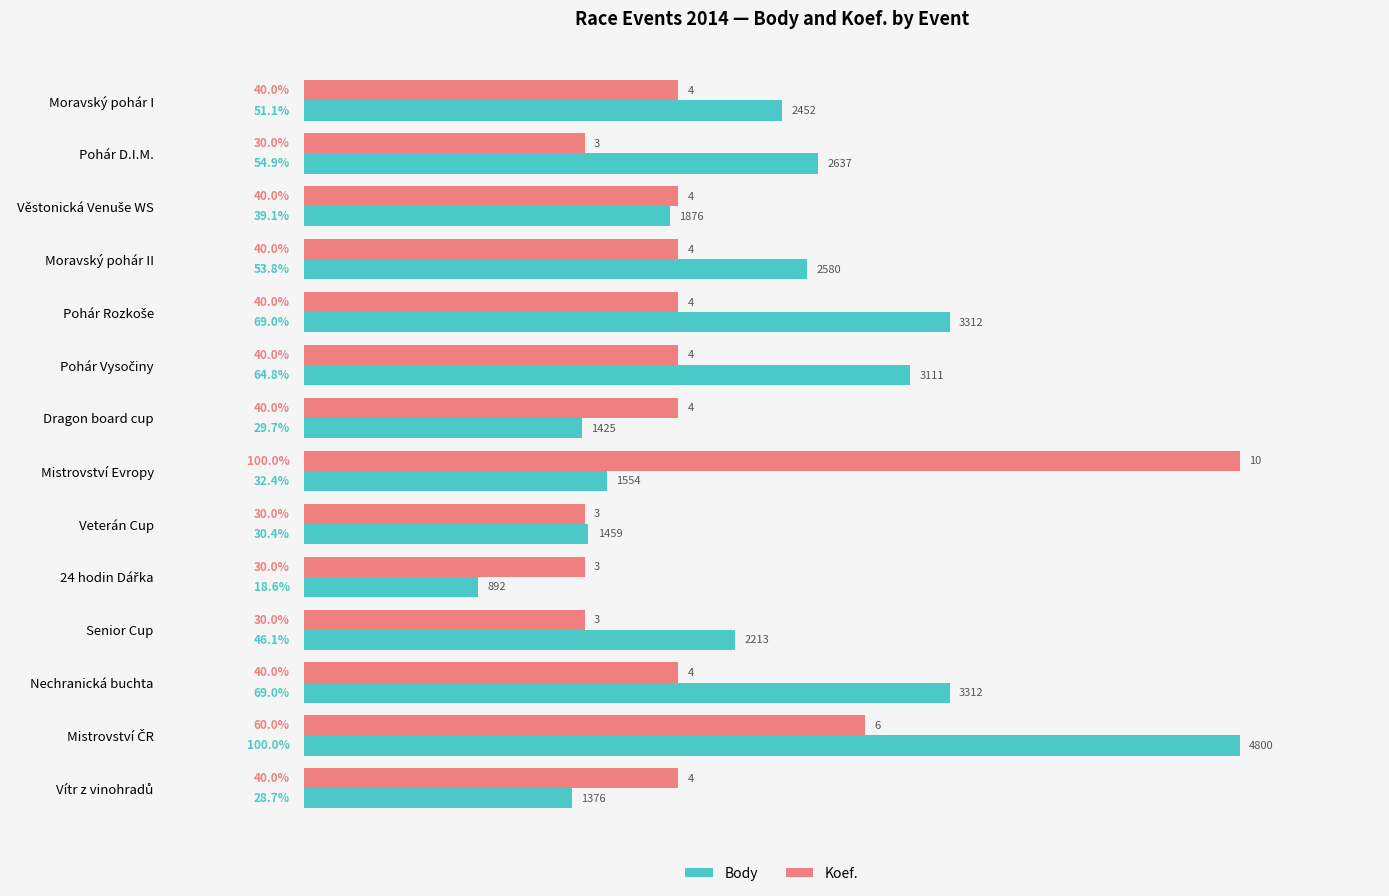

What is the difference between the maximum and minimum values in the Koef. series?

70.0